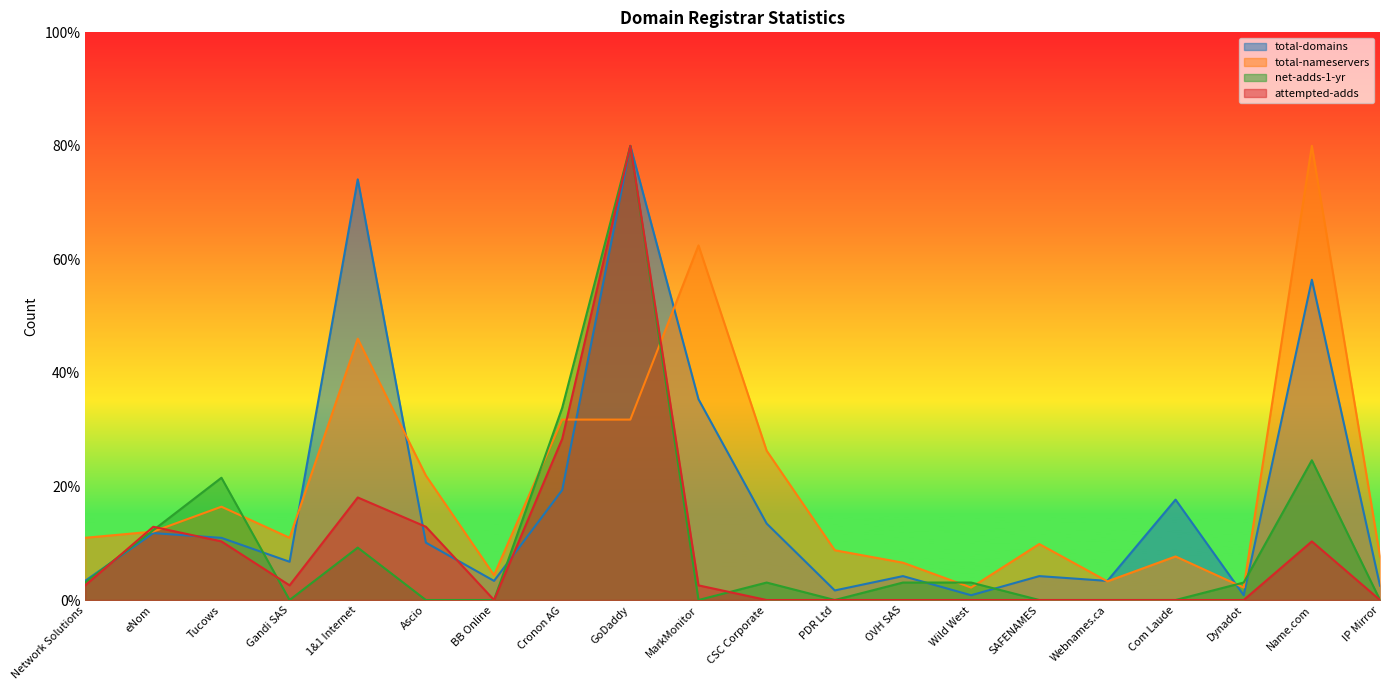

Reading right to left, transcribe all the data shown in this chart.

total-domains: IP Mirror=2.5	Name.com=56.4	Dynadot=0.8	Com Laude=17.7	Webnames.ca=3.4	SAFENAMES=4.2	Wild West=0.8	OVH SAS=4.2	PDR Ltd=1.7	CSC Corporate=13.5	MarkMonitor=35.4	GoDaddy=80.0	Cronon AG=19.4	BB Online=3.4	Ascio=10.1	1&1 Internet=74.1	Gandi SAS=6.7	Tucows=10.9	eNom=11.8	Network Solutions=3.4
total-nameservers: IP Mirror=7.7	Name.com=80.0	Dynadot=2.2	Com Laude=7.7	Webnames.ca=3.3	SAFENAMES=9.9	Wild West=2.2	OVH SAS=6.6	PDR Ltd=8.8	CSC Corporate=26.3	MarkMonitor=62.5	GoDaddy=31.8	Cronon AG=31.8	BB Online=4.4	Ascio=21.9	1&1 Internet=46.0	Gandi SAS=11.0	Tucows=16.4	eNom=12.1	Network Solutions=11.0
net-adds-1-yr: IP Mirror=0.0	Name.com=24.6	Dynadot=3.1	Com Laude=0.0	Webnames.ca=0.0	SAFENAMES=0.0	Wild West=3.1	OVH SAS=3.1	PDR Ltd=0.0	CSC Corporate=3.1	MarkMonitor=0.0	GoDaddy=80.0	Cronon AG=33.8	BB Online=0.0	Ascio=0.0	1&1 Internet=9.2	Gandi SAS=0.0	Tucows=21.5	eNom=12.3	Network Solutions=3.1
attempted-adds: IP Mirror=0.0	Name.com=10.3	Dynadot=0.0	Com Laude=0.0	Webnames.ca=0.0	SAFENAMES=0.0	Wild West=0.0	OVH SAS=0.0	PDR Ltd=0.0	CSC Corporate=0.0	MarkMonitor=2.6	GoDaddy=80.0	Cronon AG=28.4	BB Online=0.0	Ascio=12.9	1&1 Internet=18.1	Gandi SAS=2.6	Tucows=10.3	eNom=12.9	Network Solutions=2.6